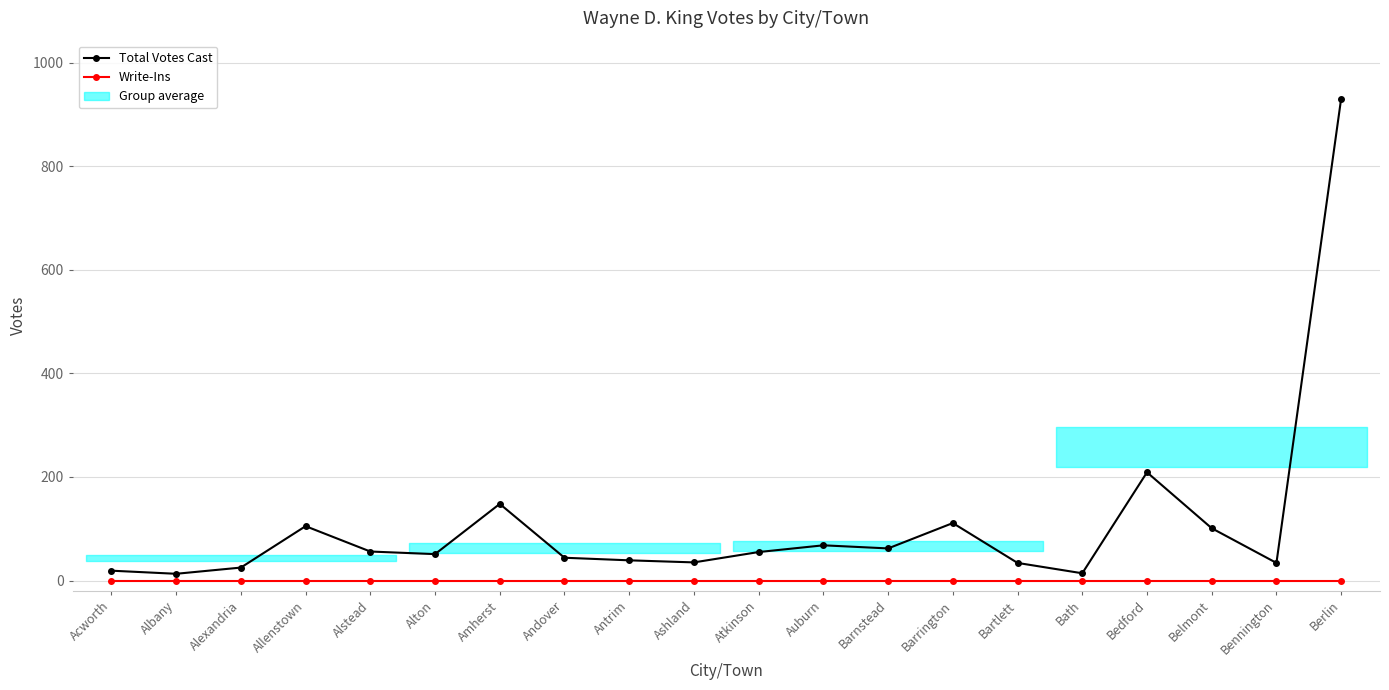

At which label does Total Votes Cast reach its peak?

Berlin